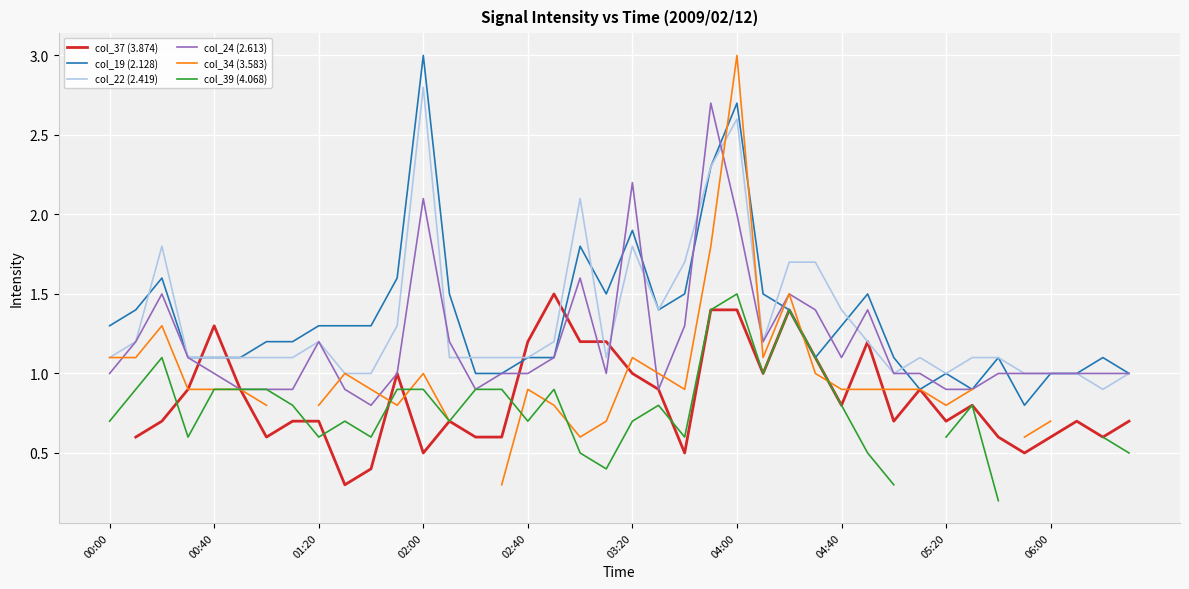

What is the approximate value of col_34 (3.583) at 26?

1.5